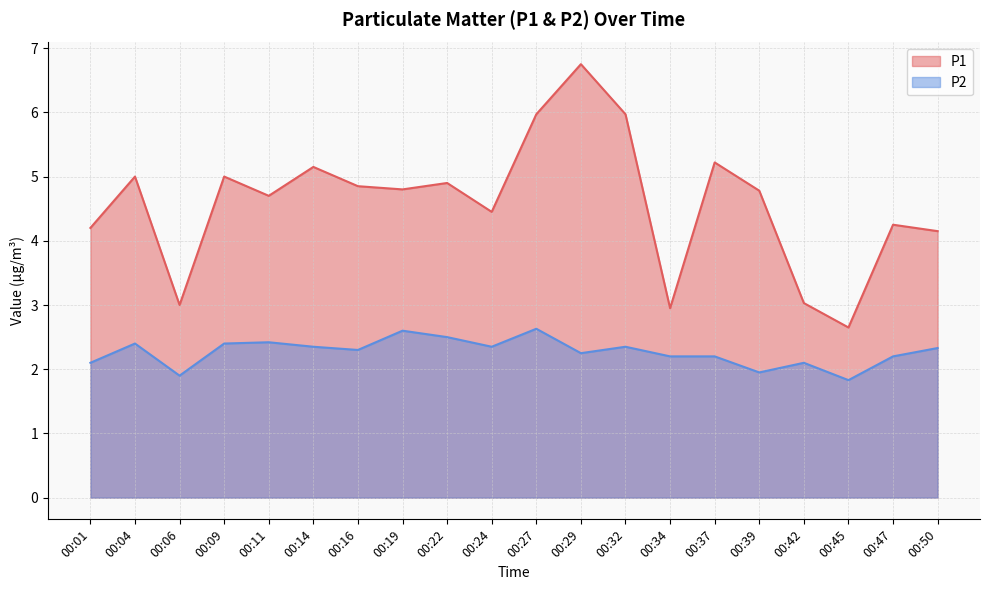

Which series has the widest spread of values?

P1